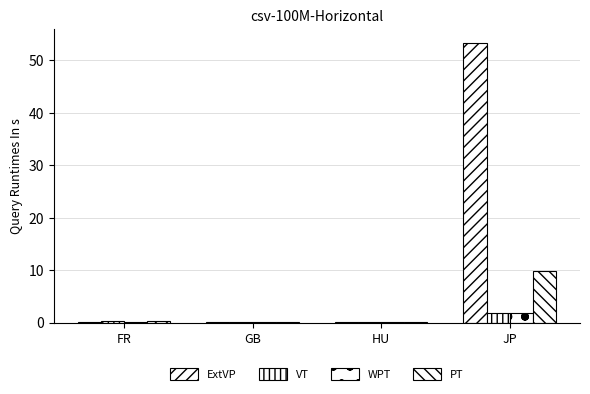

What is the sum of all PT values?

10.6